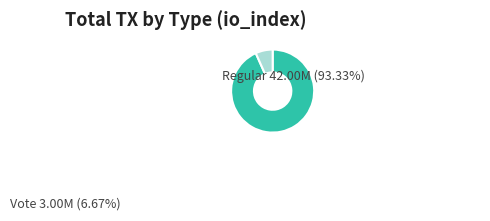

To the nearest percent, what is the difference between the Vote (io_index=3) and Regular (io_index=42) slice percentages?

87%